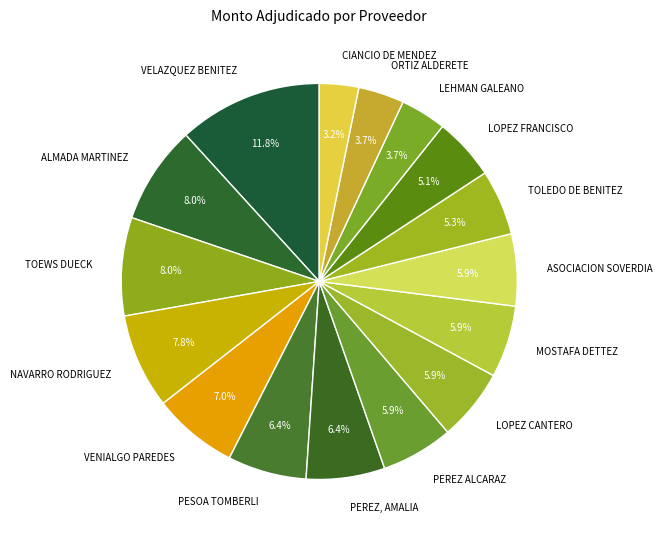

What is the smallest slice in the pie chart?

CIANCIO DE MENDEZ